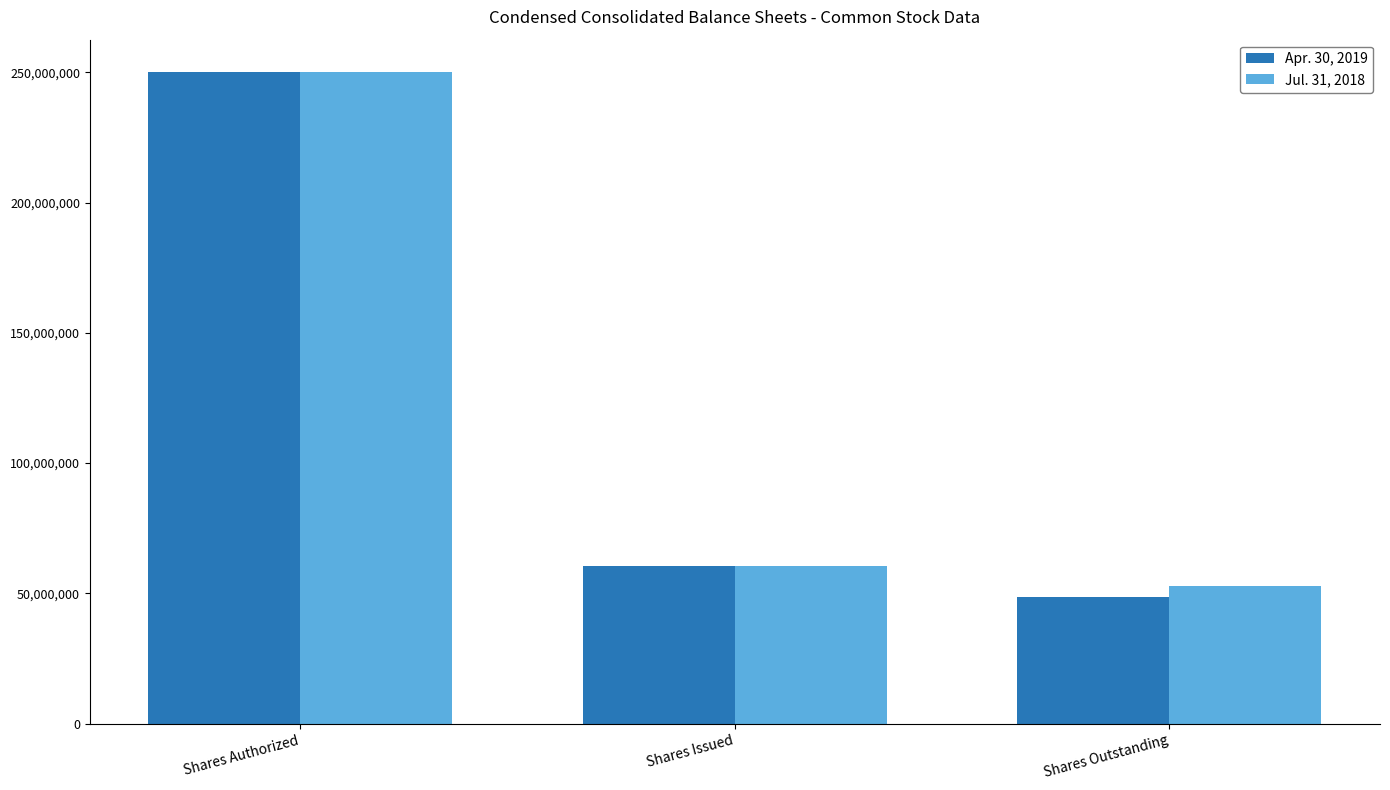

At which label does Apr. 30, 2019 first exceed 60503341?

Shares Authorized